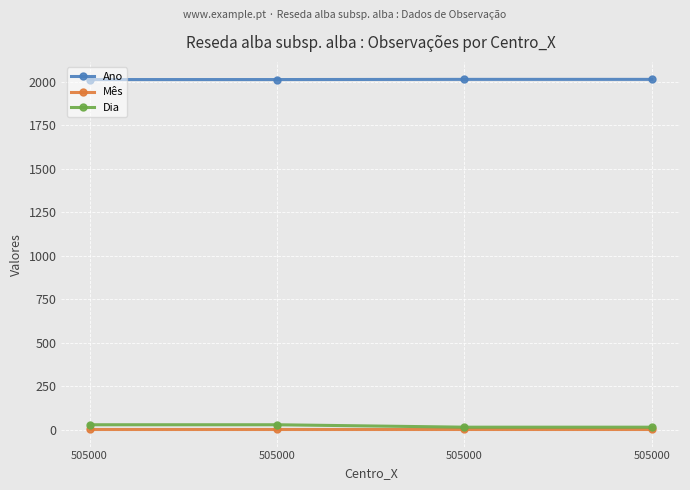

True or false: Dia has more than 2 interior local peaks.

False